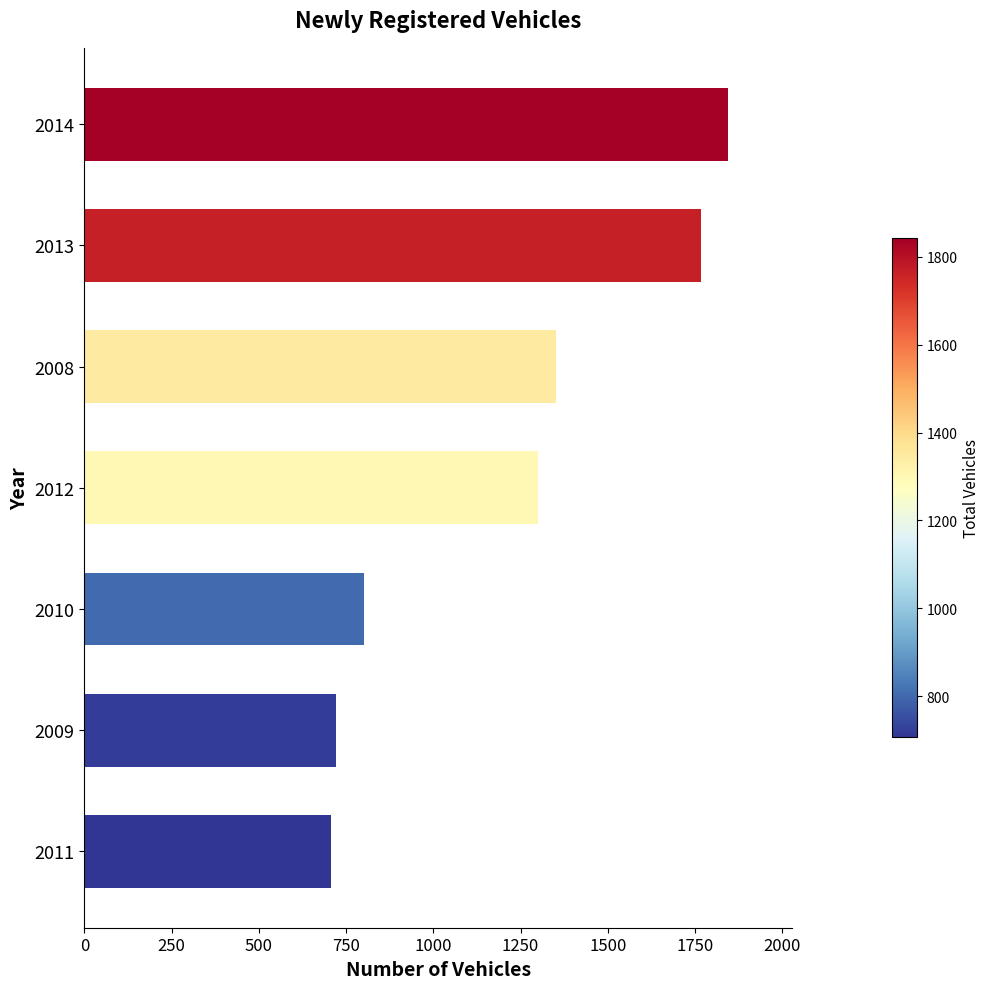

The chart shows a value of 1907 at 2008. True or false?

False